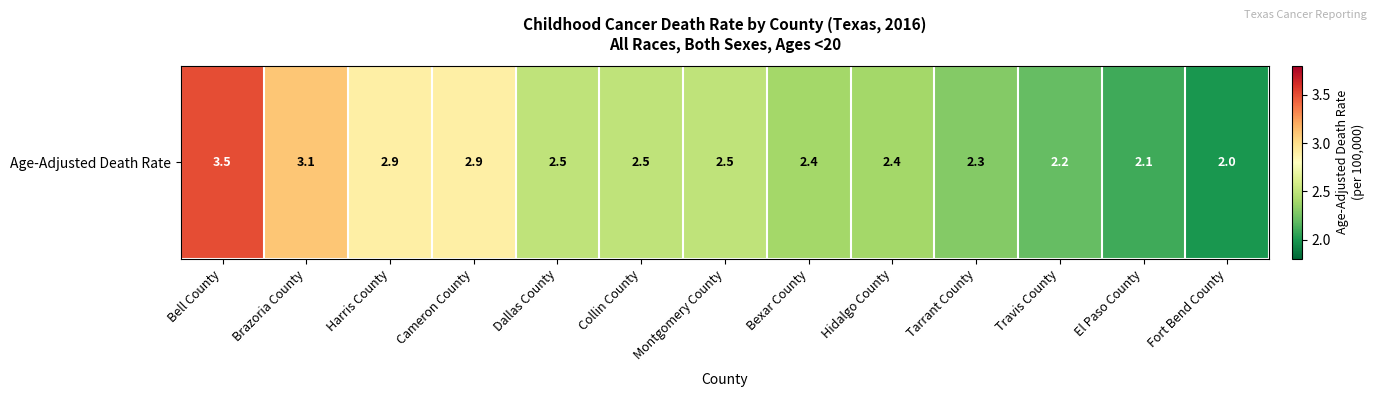

Count the number of data series in this chart.

1